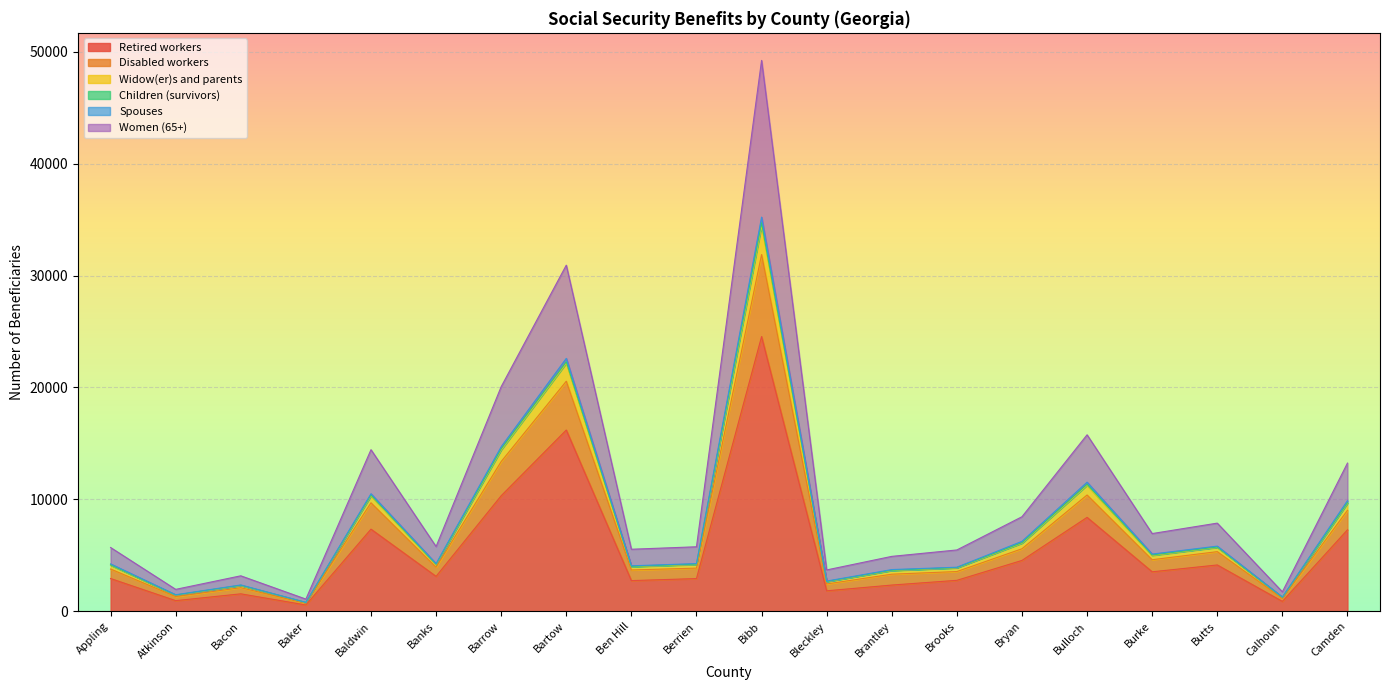

Where does the Spouses series first go above 4183?

Baldwin